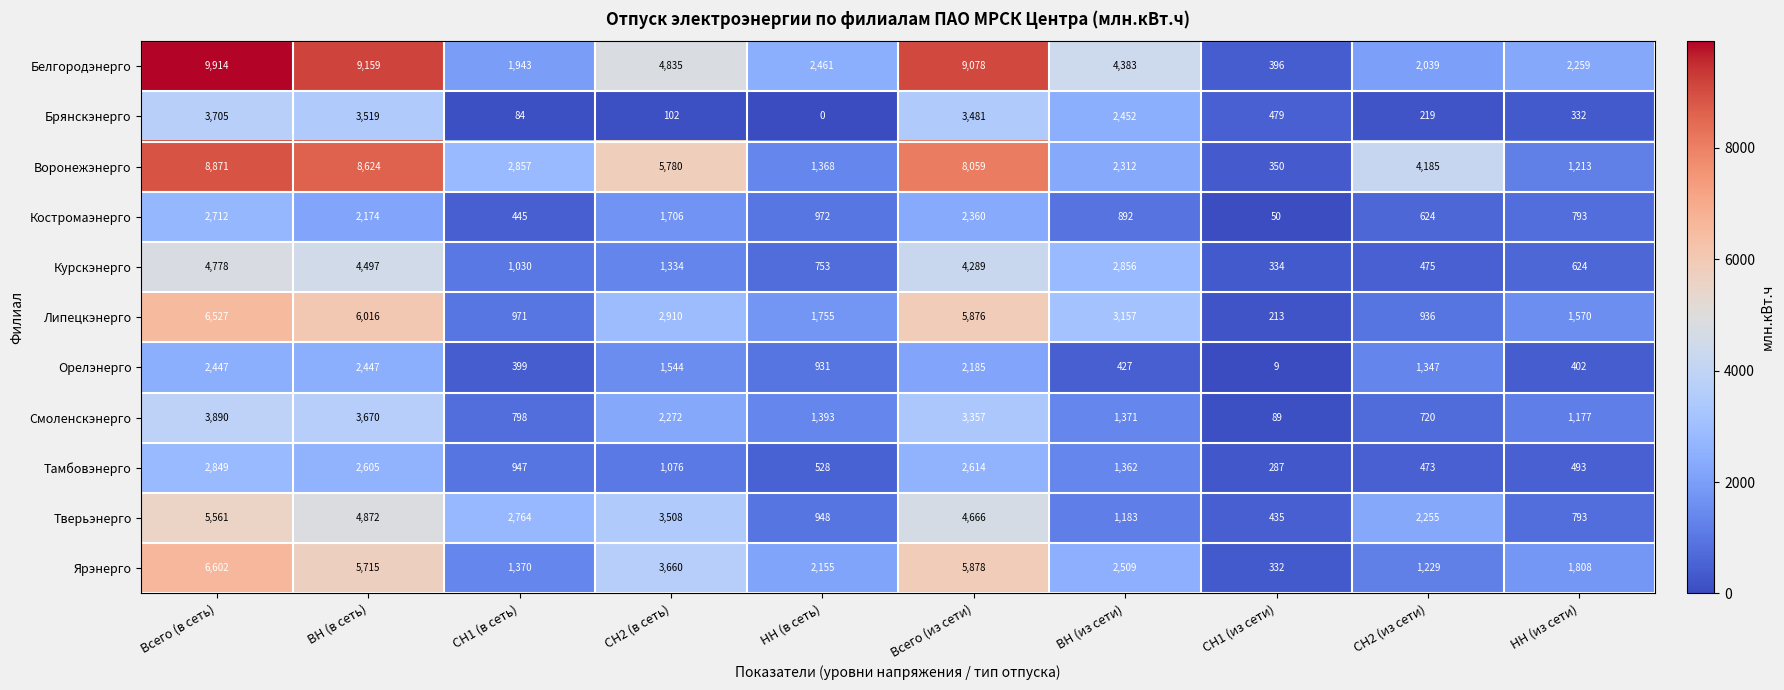

How many categories are shown in the chart?

10